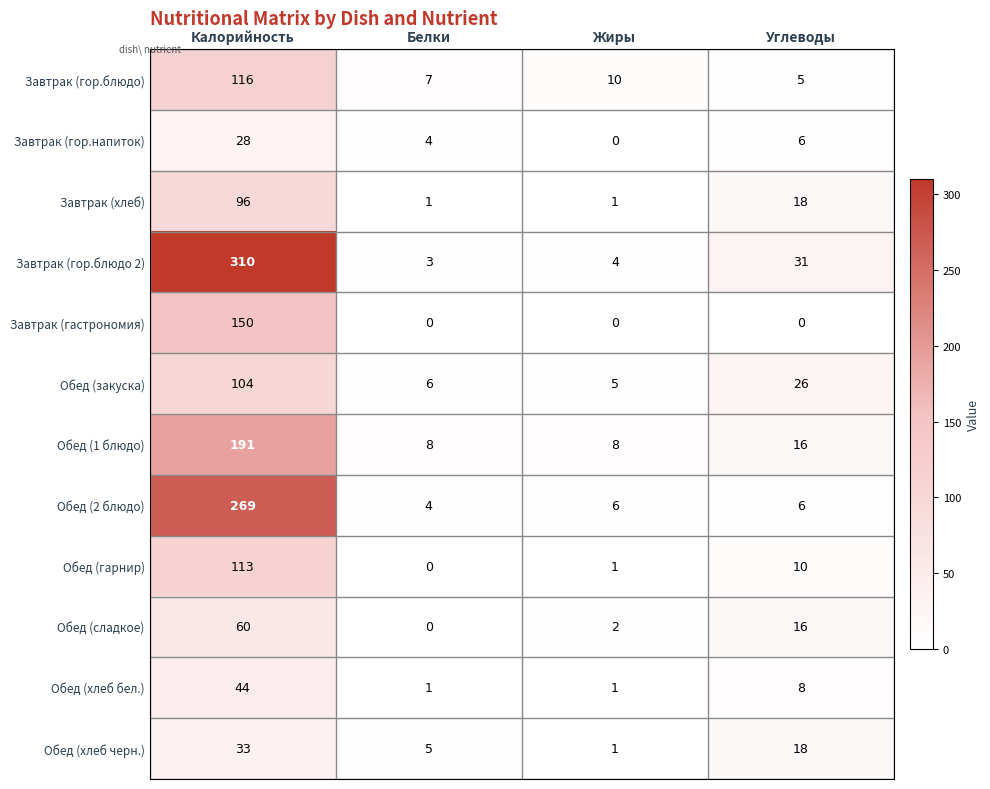

Which series changed the most between Калорийность and Белки?

Завтрак (гор.блюдо 2)